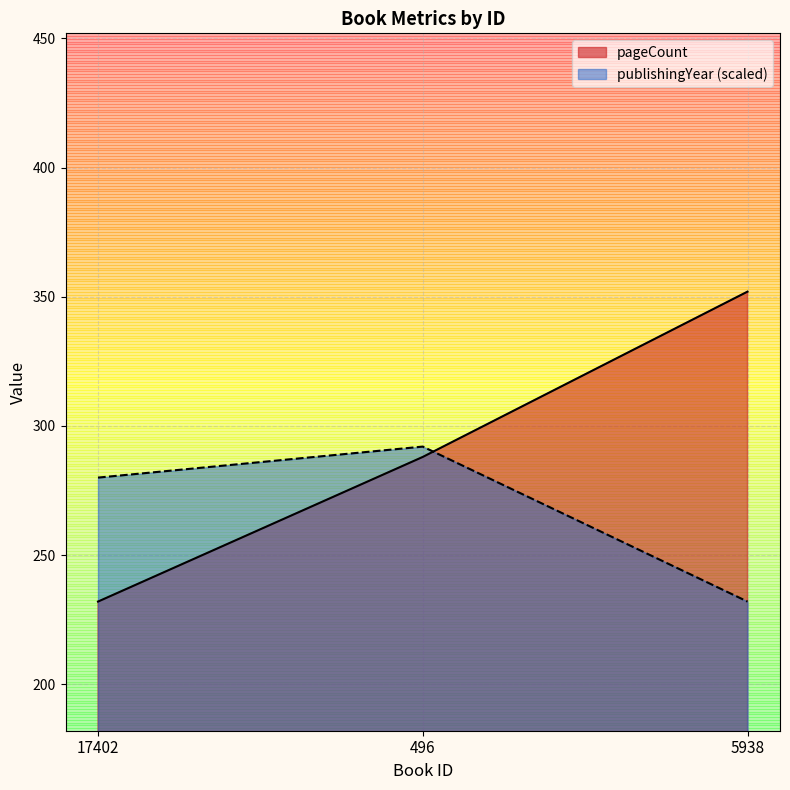

Count the pageCount values in the range 232 to 352.

3